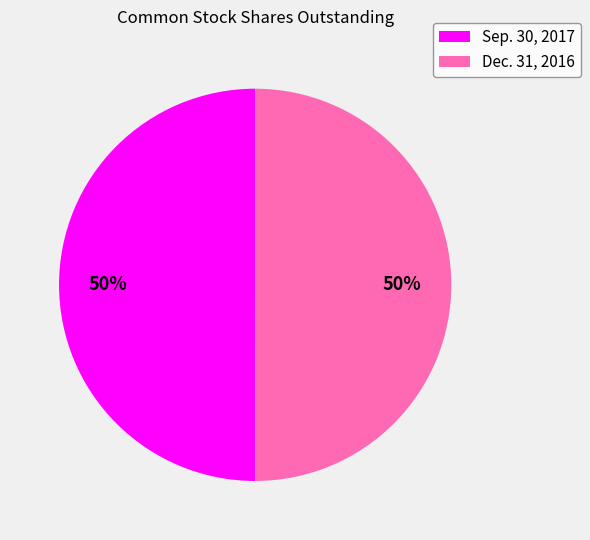

The Dec. 31, 2016 slice represents 63% of the pie. True or false?

False